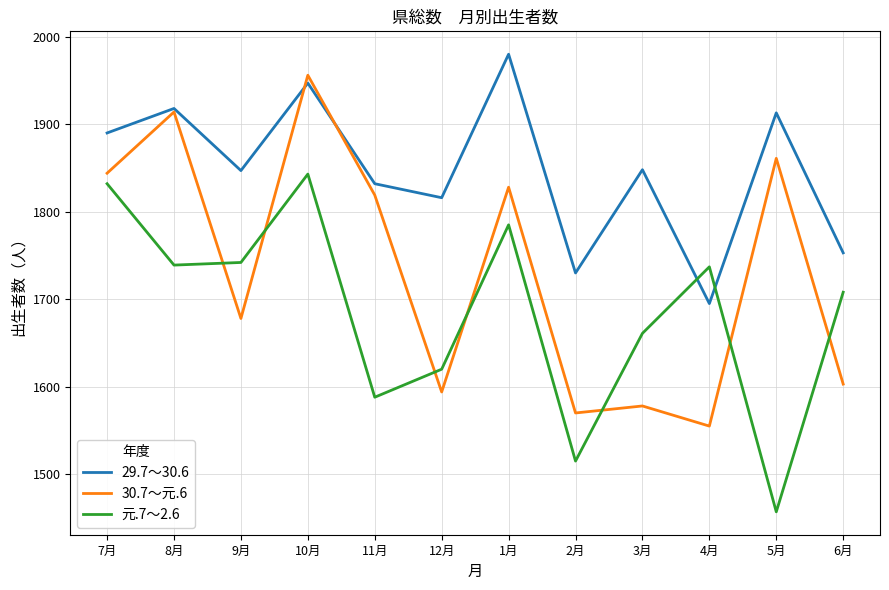

What is the lowest value of the 30.7～元.6 series?

1555